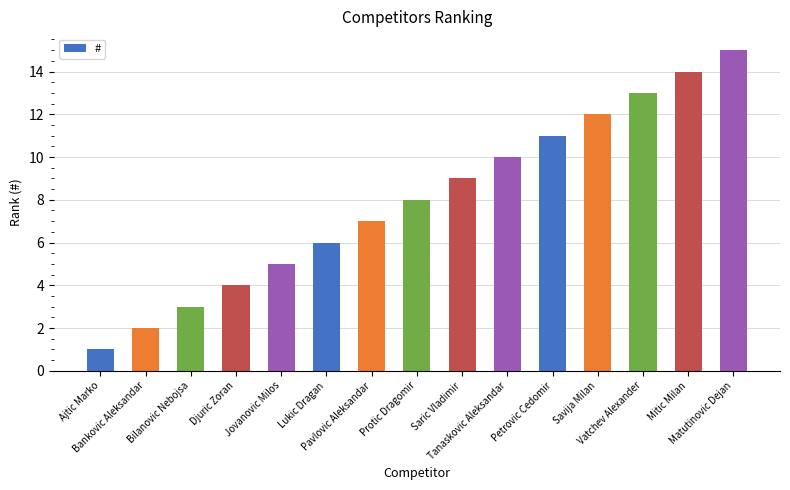

What is the label of the 11th bar from the left?

Petrovic Cedomir